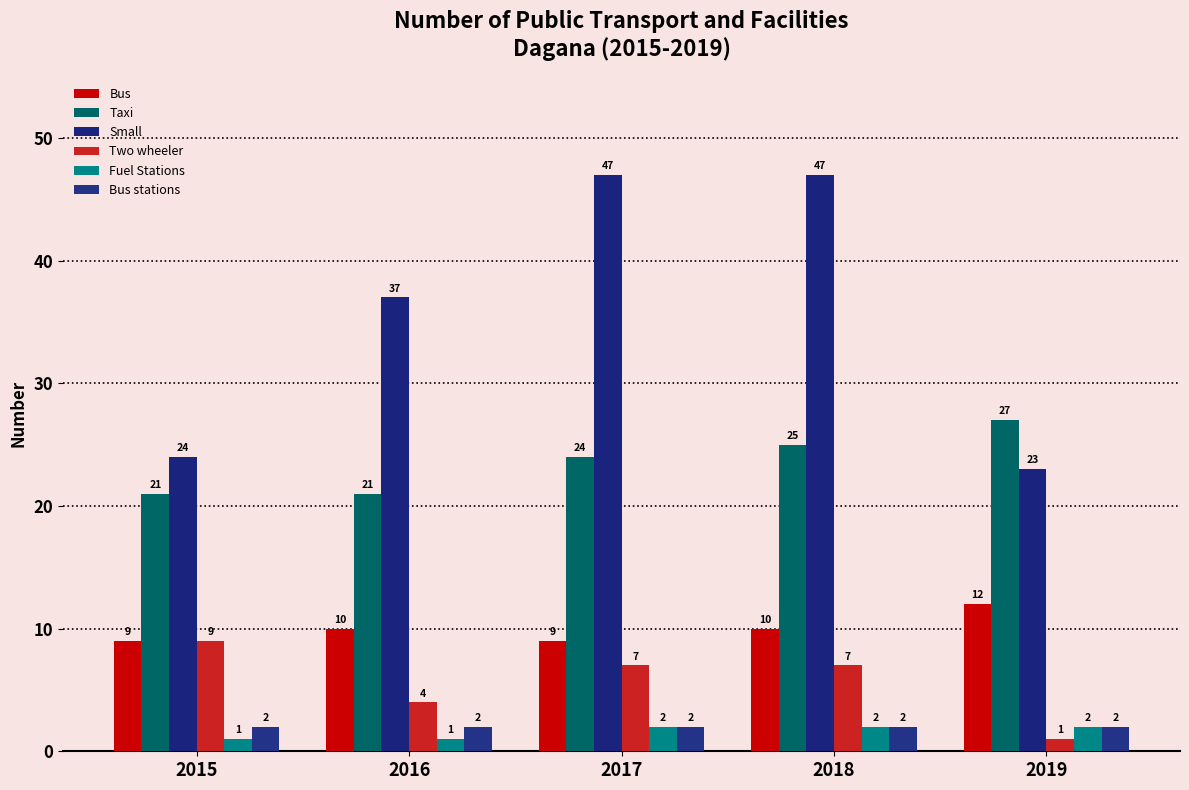

What is the total value across all series at 2016?

75